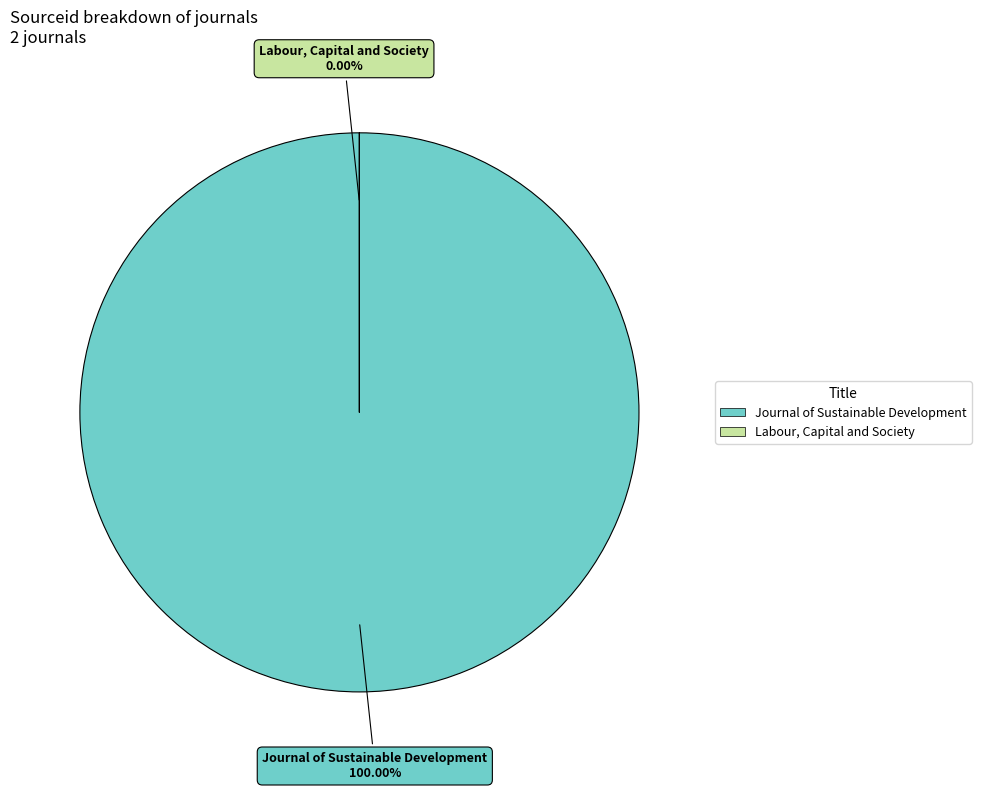

Is it true that Journal of Sustainable Development is 99% of the pie?

False